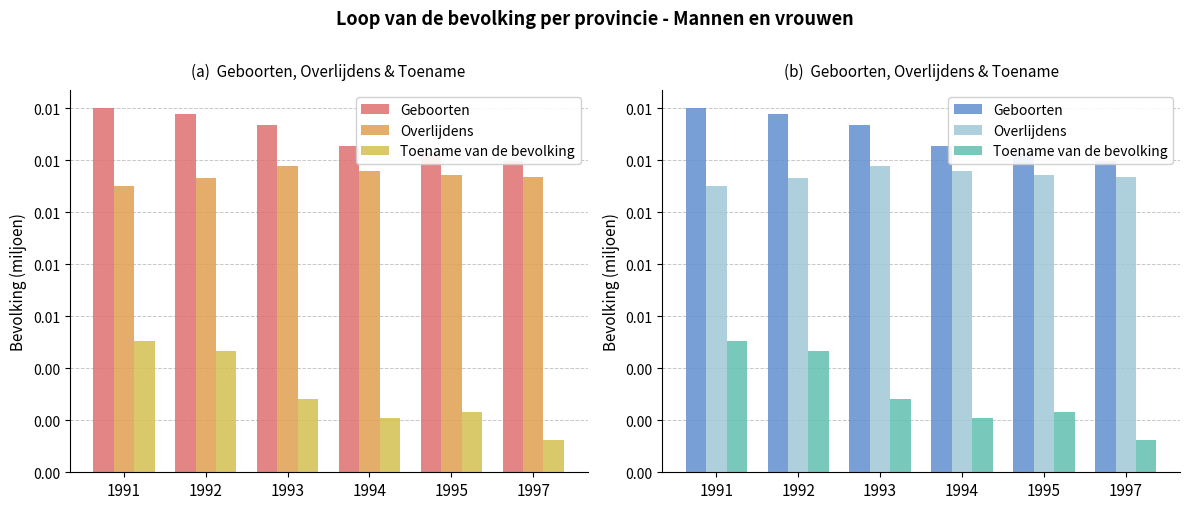

At which label does Overlijdens reach its peak?

1993